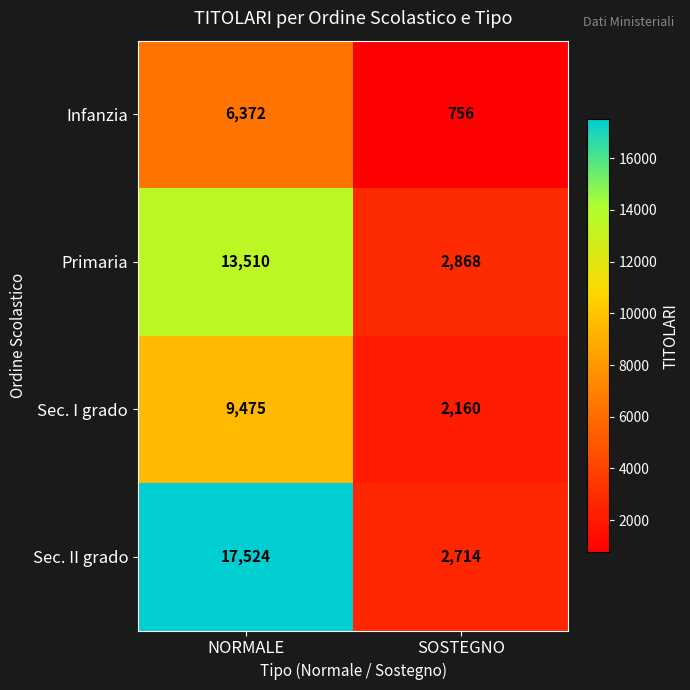

What is the total value across all series at NORMALE?

46881